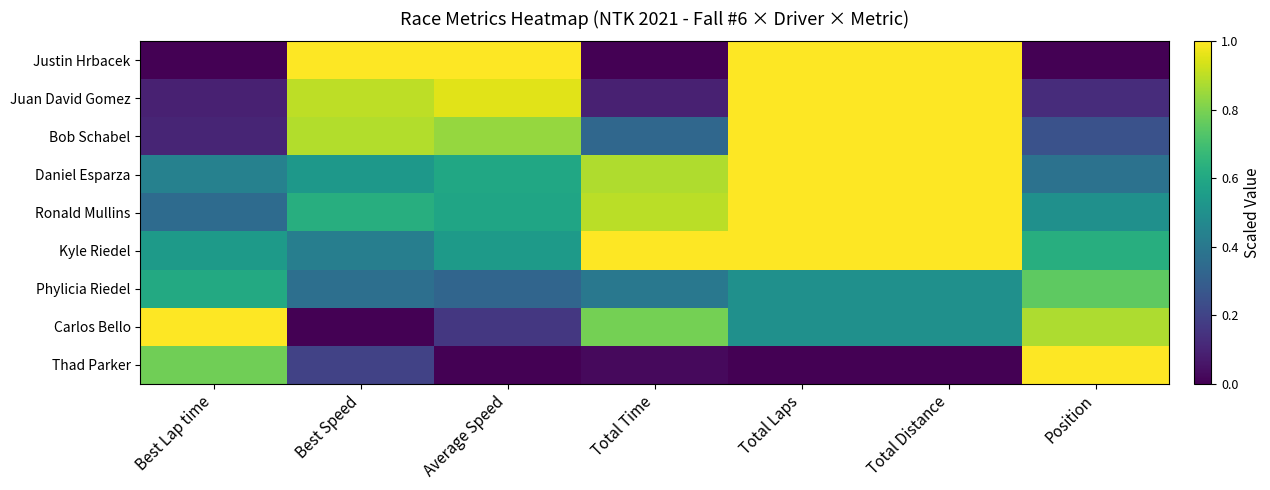

Which label corresponds to the smallest value in the chart?

Best Lap time